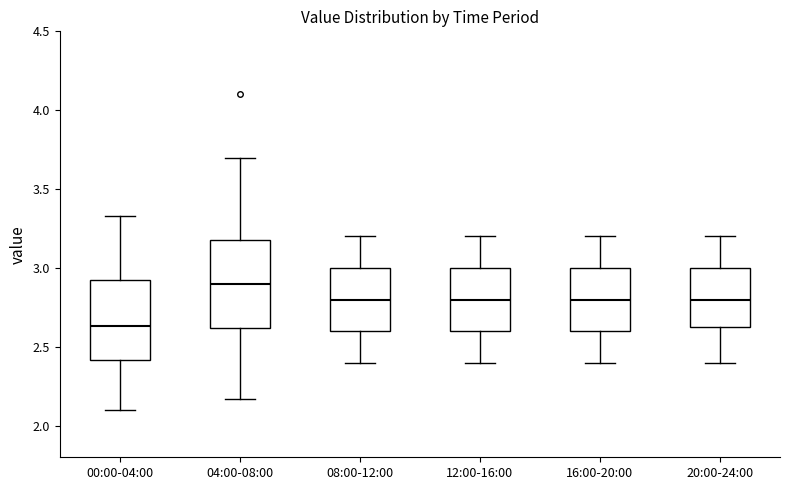

Comparing the boxes themselves (not the whiskers), which one is the tallest?

04:00-08:00